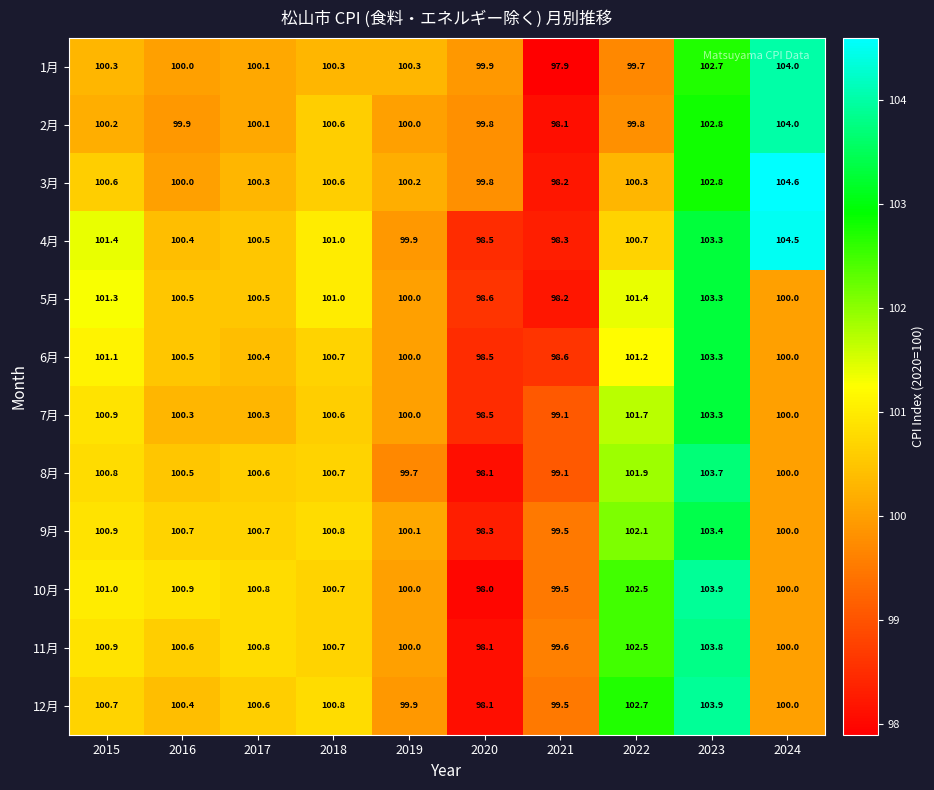

Which series has the widest spread of values?

3月